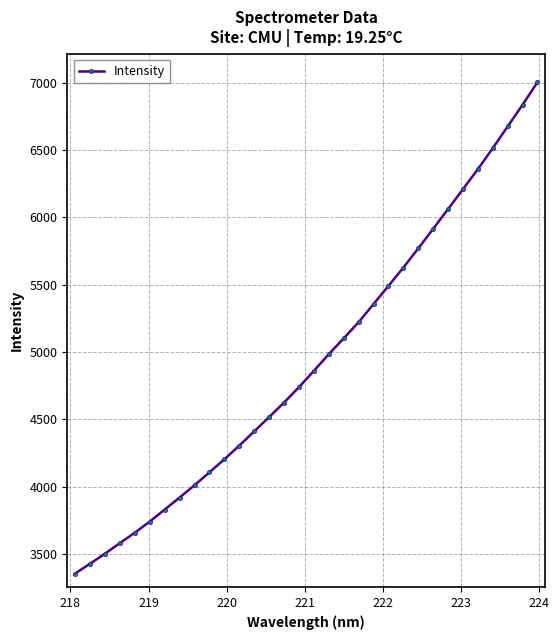

What is the value of the 26th point from the left?

6062.1